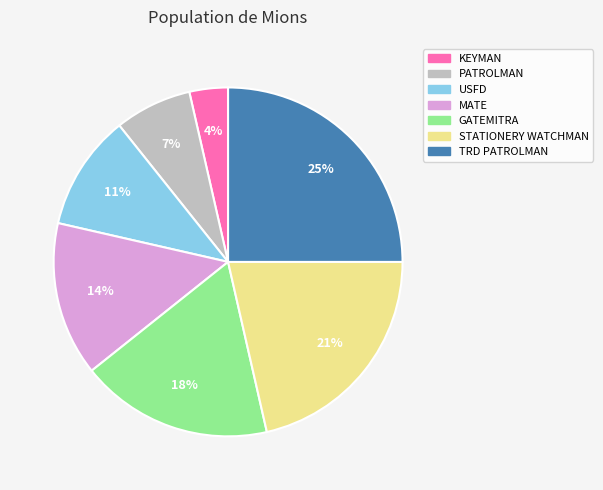

Rank the categories by value from lowest to highest.

KEYMAN, PATROLMAN, USFD, MATE, GATEMITRA, STATIONERY WATCHMAN, TRD PATROLMAN